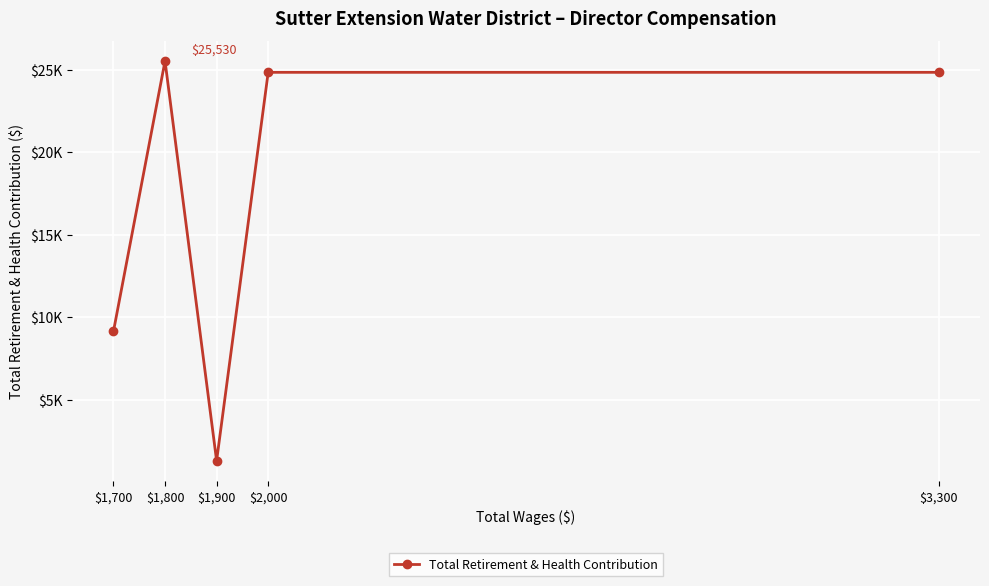

How many data points are less than 24843?

2